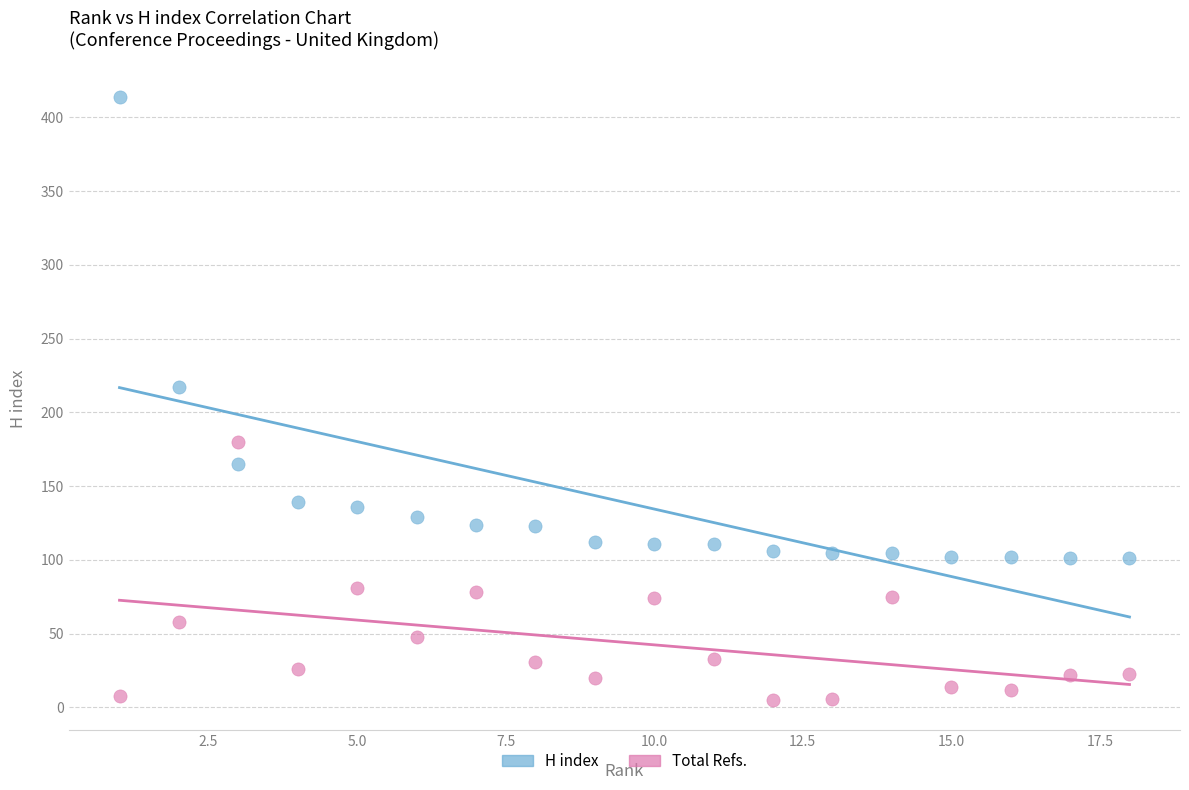

In the H index series, what Y value is closest to 257?

217